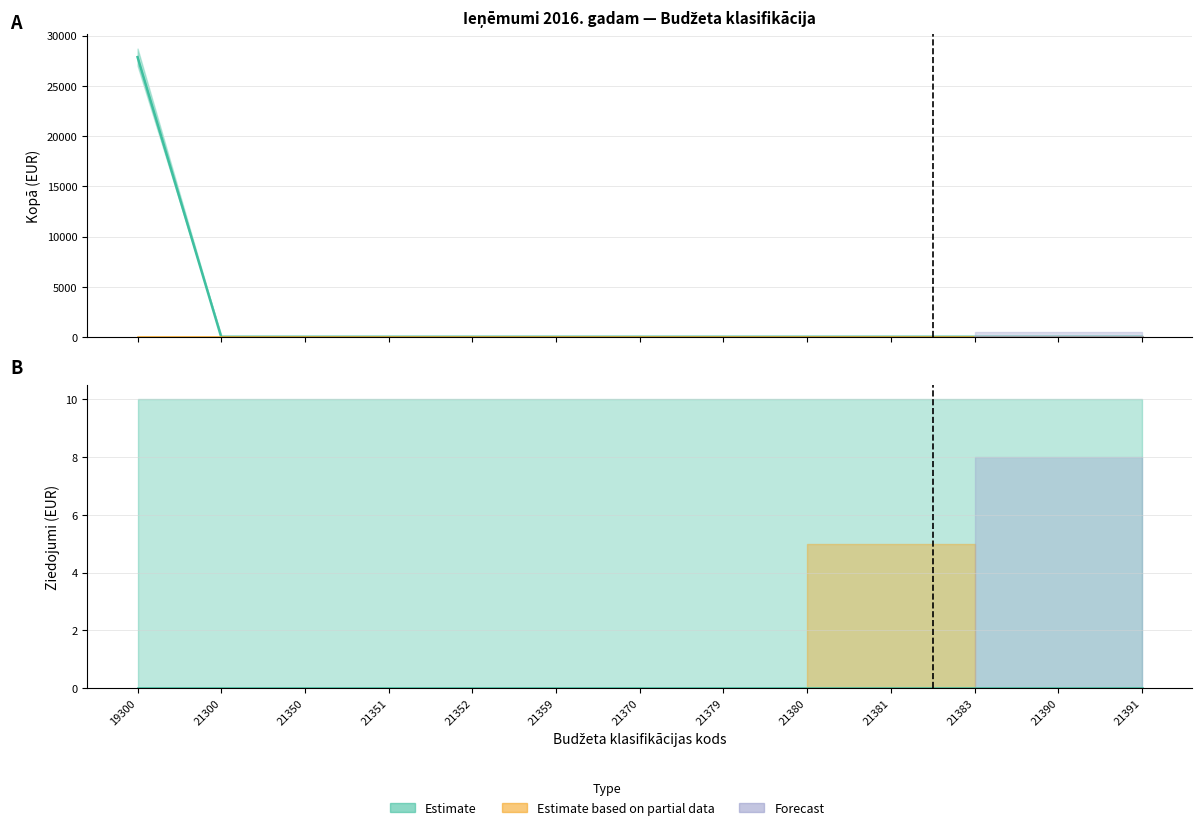

Is it true that the value at 21390 is 0?

True